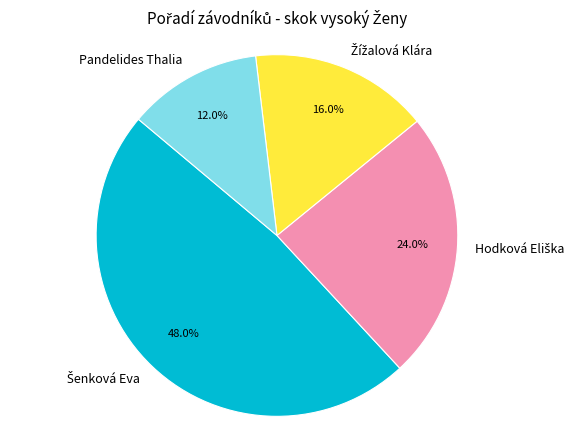

To the nearest percent, what is the difference between the largest and smallest slice percentages?

36%